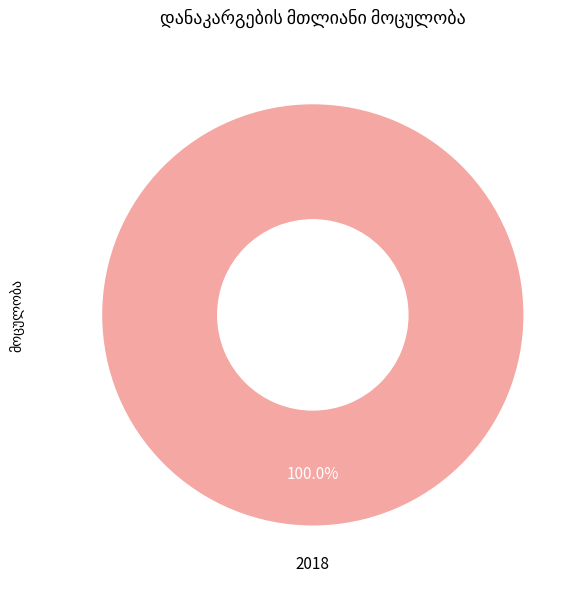

Rank the categories by value from lowest to highest.

2018